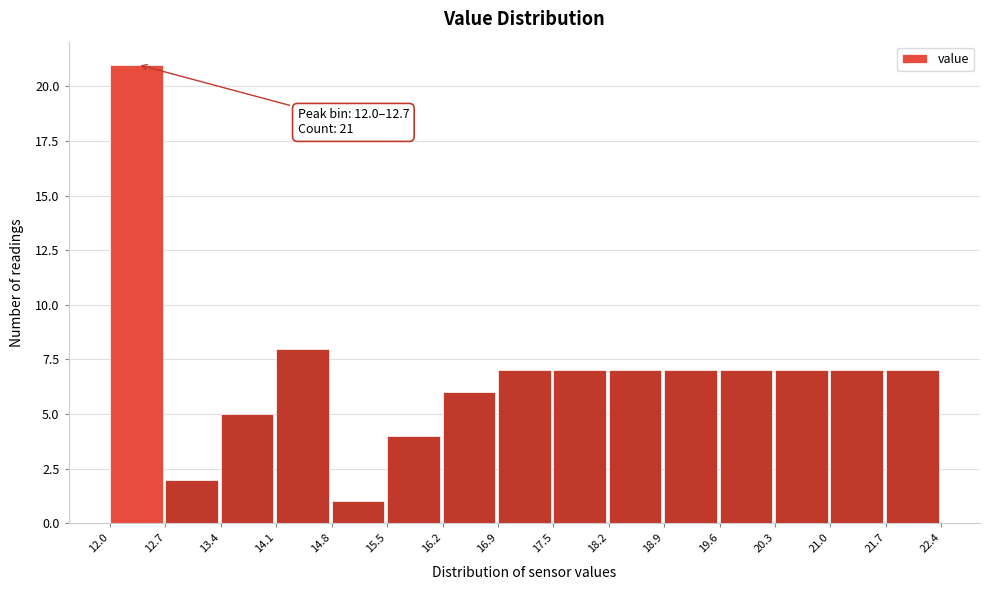

Which range on the x-axis has the tallest bar?

12.0 to 12.7